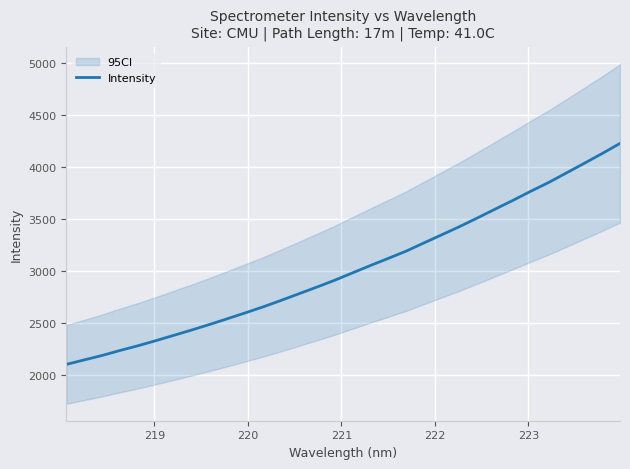

What is the label of the 31st point from the right?

219